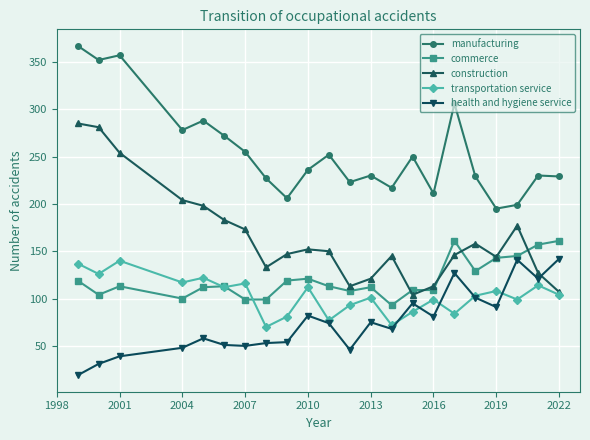

What is the maximum value for manufacturing?

367